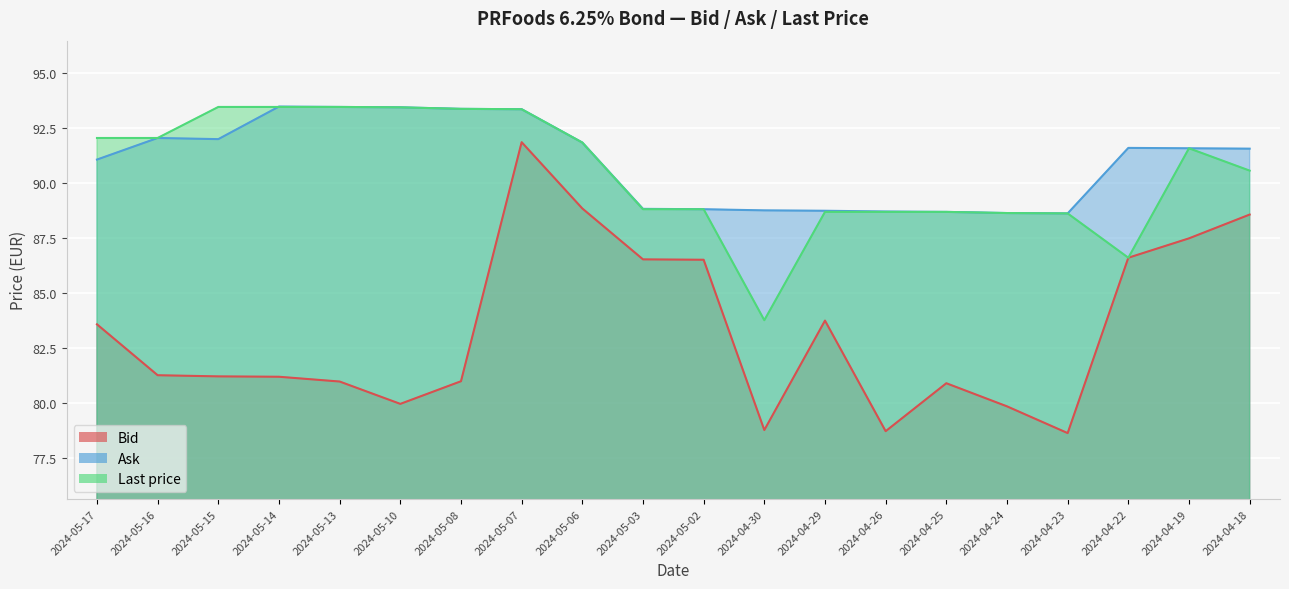

How many lines are shown in the chart?

3